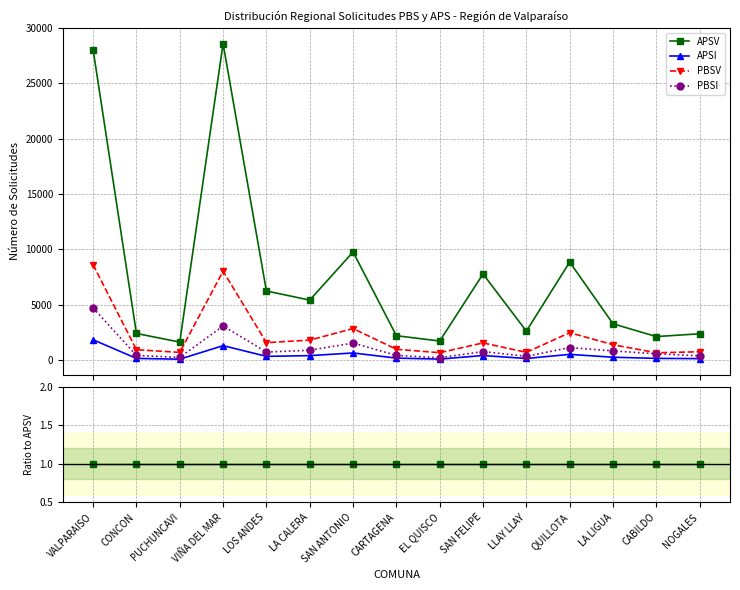

True or false: APSV has more than 1 points higher than both neighbors.

False